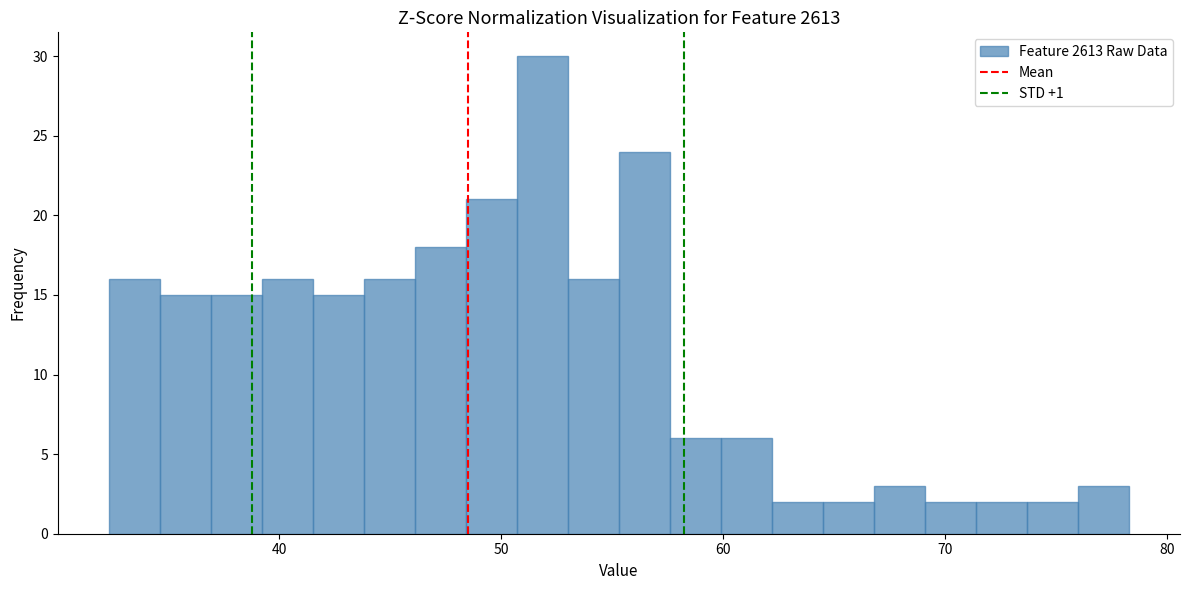

Around what value on the x-axis is the tallest bar? Give the approximate position of its centre, as read against the axis.

52